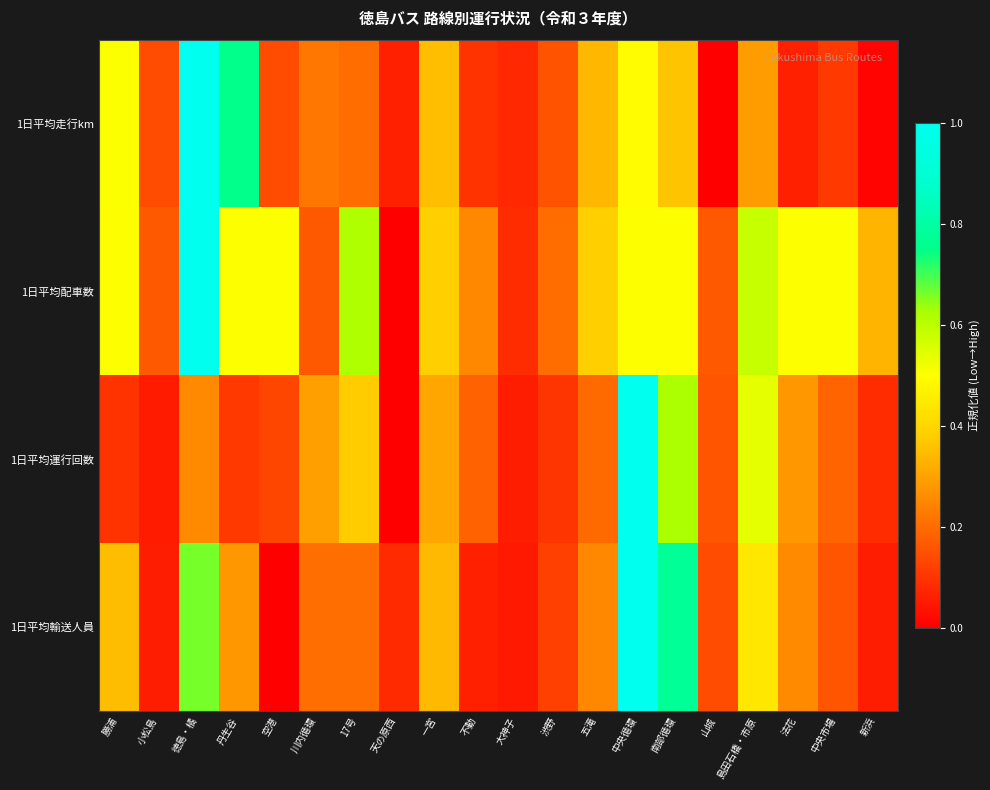

Reading left to right, list all the values displayed in this chart.

1日平均走行km: 勝浦=0.5	小松島=0.1	徳島・橘=1.0	丹生谷=0.8	空港=0.1	川内循環=0.2	17号=0.2	天の原西=0.1	一宮=0.4	不動=0.1	大神子=0.1	渋野=0.2	五滝=0.3	中央循環=0.5	南部循環=0.4	山城=0.0	島田石橋・市原=0.3	法花=0.1	中央市場=0.1	新浜=0.0
1日平均配車数: 勝浦=0.5	小松島=0.2	徳島・橘=1.0	丹生谷=0.5	空港=0.5	川内循環=0.2	17号=0.6	天の原西=0.0	一宮=0.4	不動=0.2	大神子=0.1	渋野=0.2	五滝=0.4	中央循環=0.5	南部循環=0.5	山城=0.2	島田石橋・市原=0.6	法花=0.5	中央市場=0.5	新浜=0.3
1日平均運行回数: 勝浦=0.1	小松島=0.1	徳島・橘=0.3	丹生谷=0.1	空港=0.1	川内循環=0.3	17号=0.4	天の原西=0.0	一宮=0.3	不動=0.2	大神子=0.1	渋野=0.1	五滝=0.2	中央循環=1.0	南部循環=0.6	山城=0.2	島田石橋・市原=0.5	法花=0.3	中央市場=0.2	新浜=0.1
1日平均輸送人員: 勝浦=0.4	小松島=0.1	徳島・橘=0.7	丹生谷=0.3	空港=0.0	川内循環=0.2	17号=0.2	天の原西=0.1	一宮=0.3	不動=0.1	大神子=0.0	渋野=0.1	五滝=0.3	中央循環=1.0	南部循環=0.8	山城=0.1	島田石橋・市原=0.4	法花=0.3	中央市場=0.2	新浜=0.1